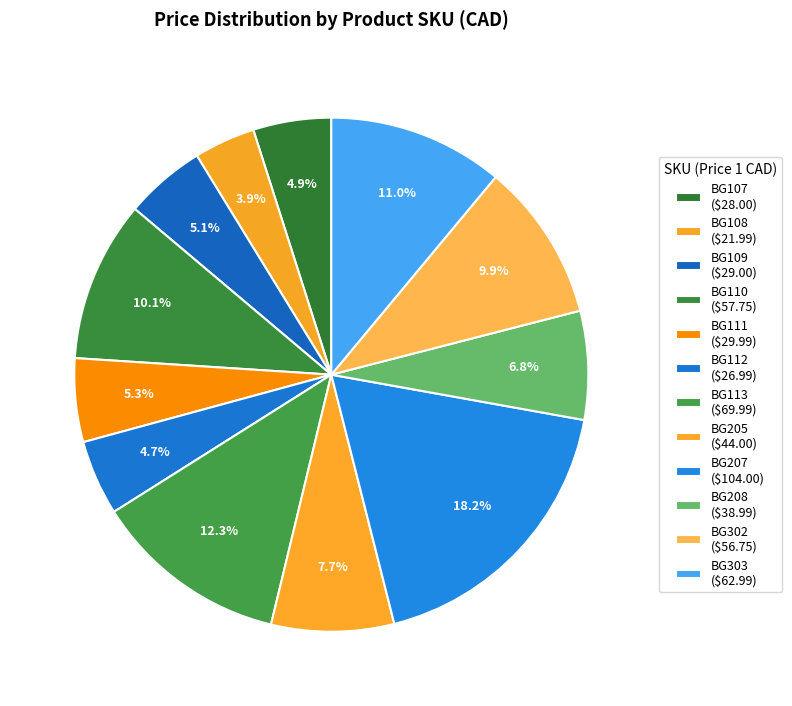

Rank the categories by value from lowest to highest.

BG108, BG112, BG107, BG109, BG111, BG208, BG205, BG302, BG110, BG303, BG113, BG207